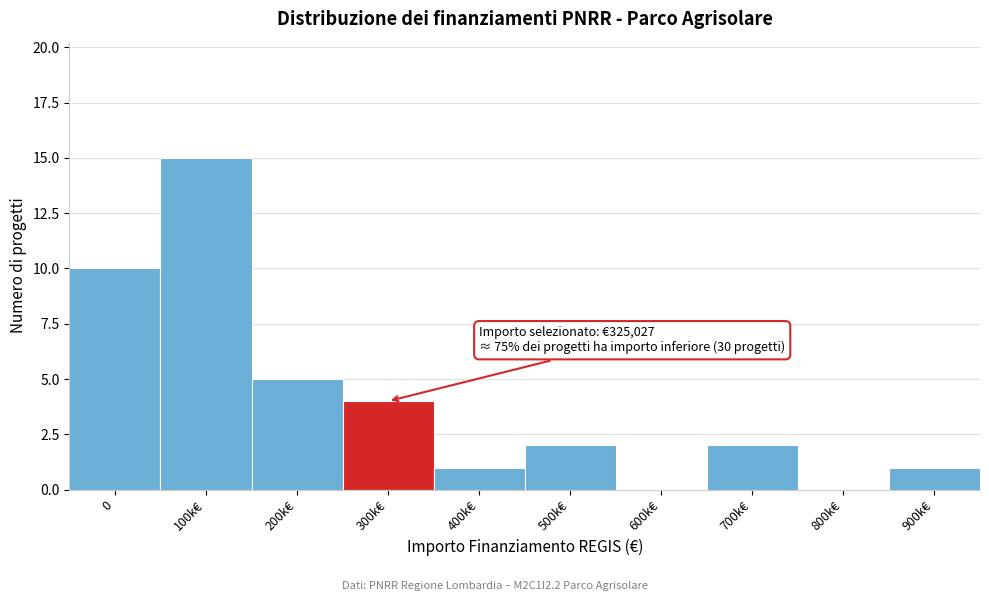

Reading left to right, transcribe all the data shown in this chart.

0=10	100k€=15	200k€=5	300k€=4	400k€=1	500k€=2	600k€=0	700k€=2	800k€=0	900k€=1